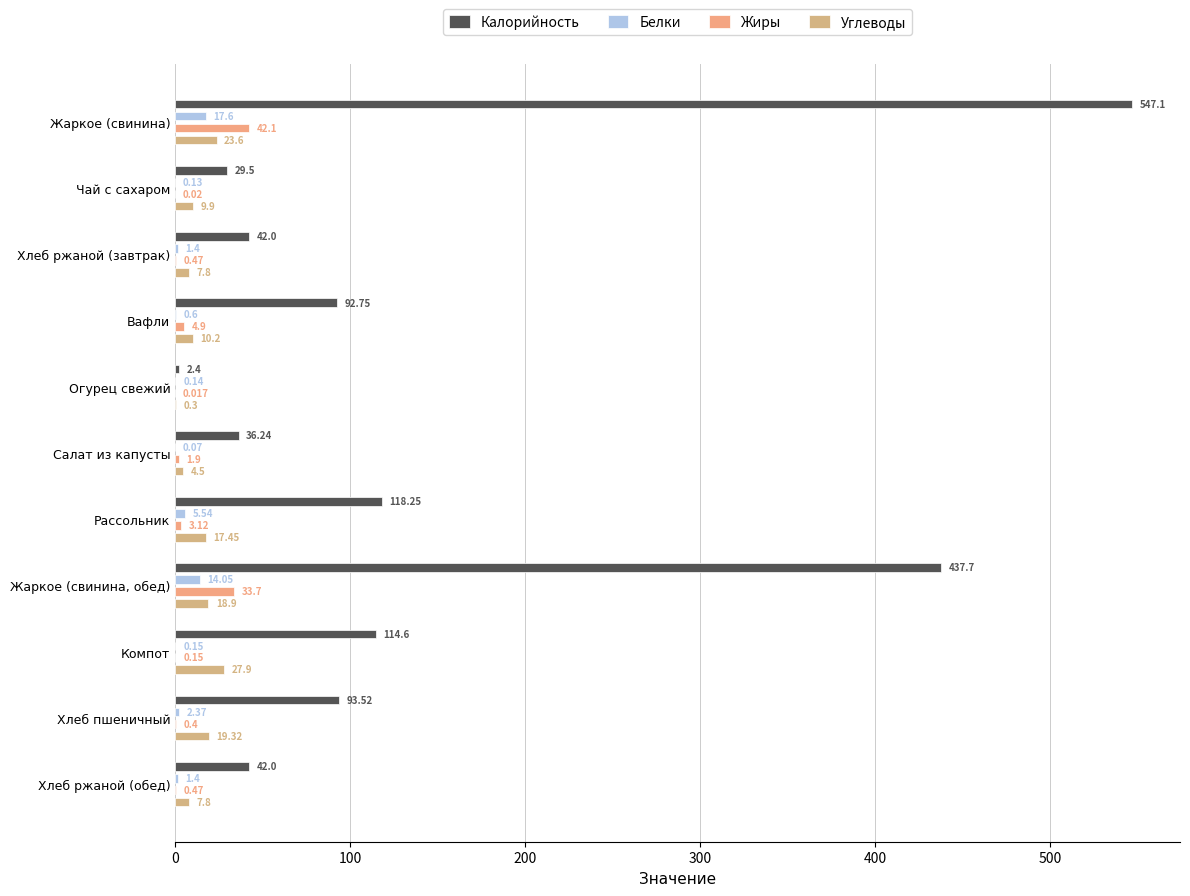

What is the value of the Белки bar at the 4th from the left?

0.6